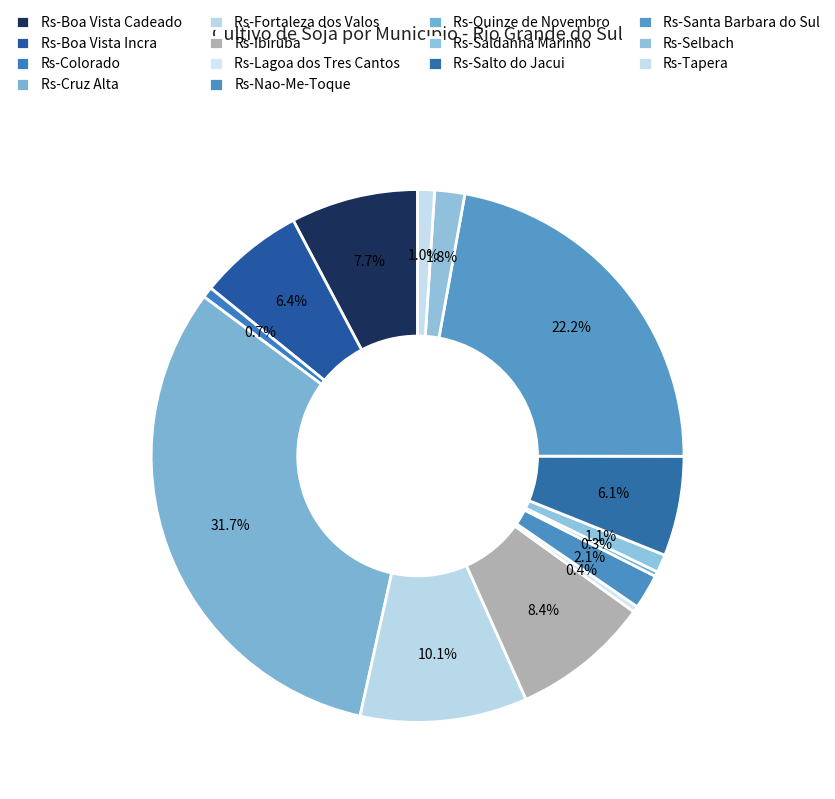

Does any single category account for the majority?

No